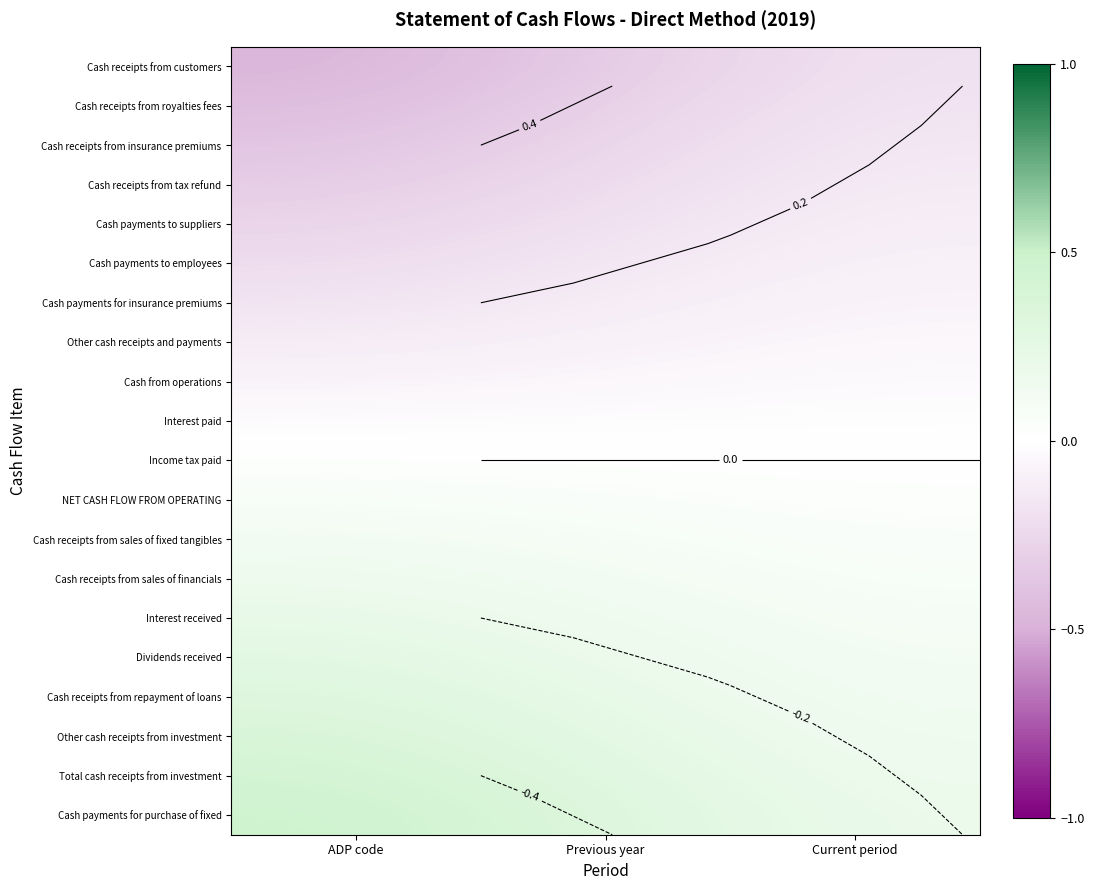

What is the spread (max minus min) of values at Previous year?

0.7